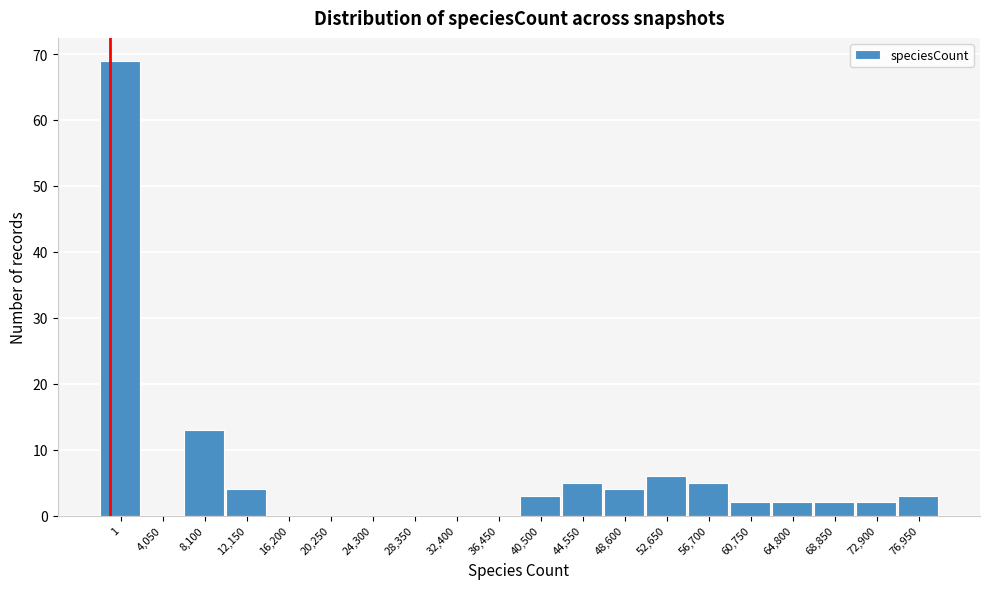

Reading left to right, what are all the values shown in this chart?

1=69	4,050=0	8,100=13	12,150=4	16,200=0	20,250=0	24,300=0	28,350=0	32,400=0	36,450=0	40,500=3	44,550=5	48,600=4	52,650=6	56,700=5	60,750=2	64,800=2	68,850=2	72,900=2	76,950=3